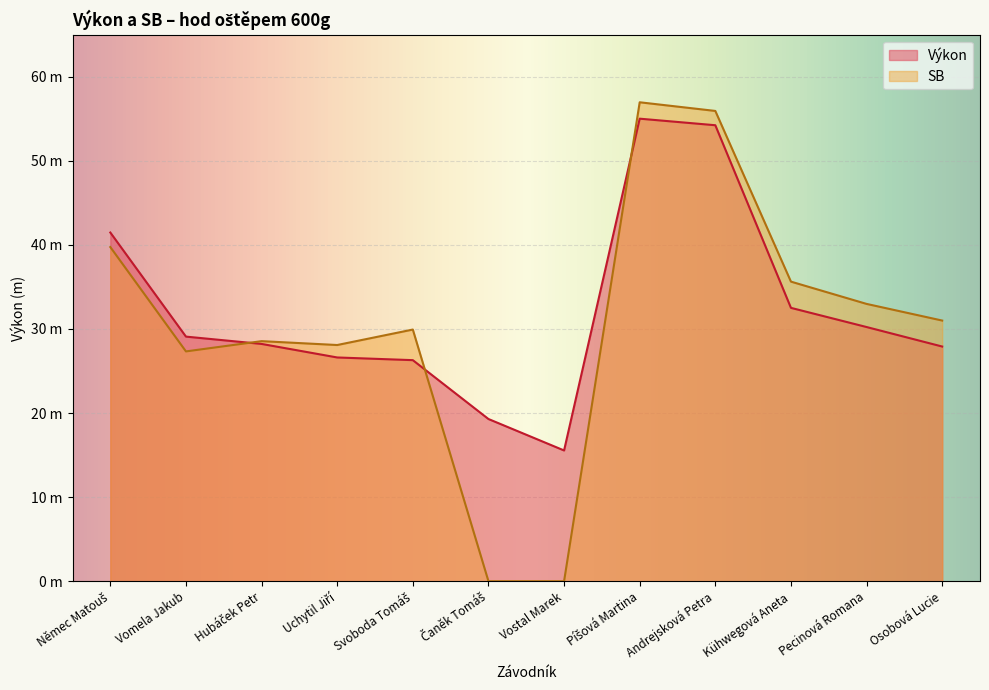

What are all the series names shown in the legend?

Výkon, SB